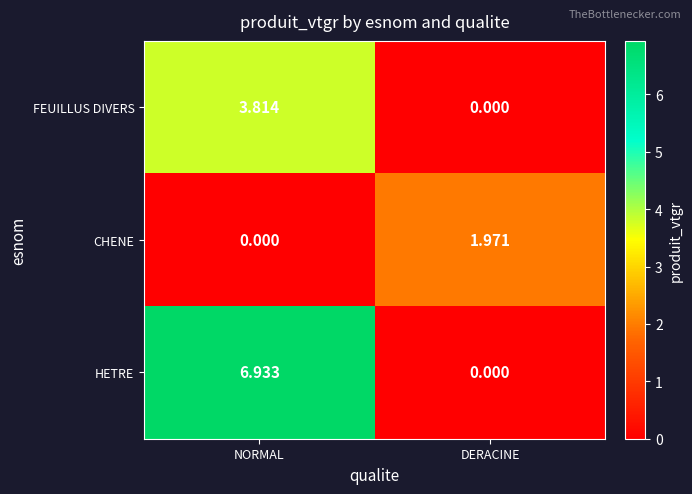

Which series changed the most between NORMAL and DERACINE?

HETRE